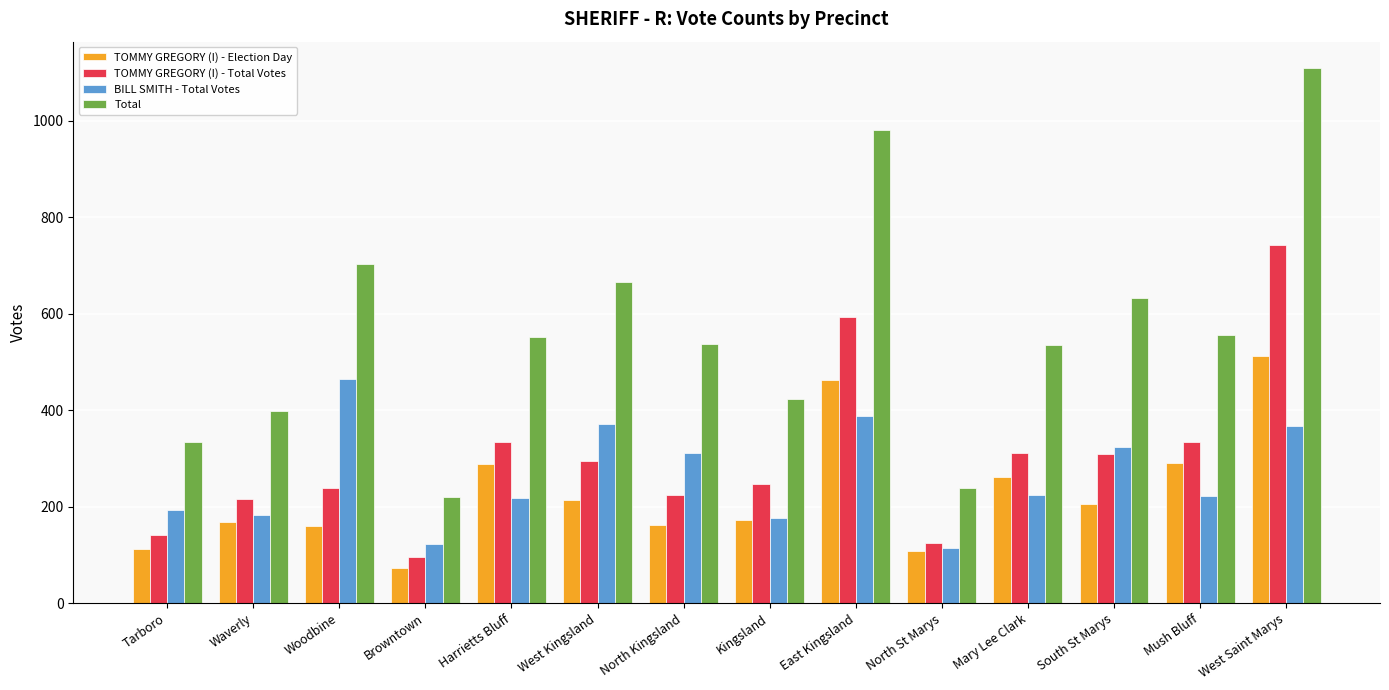

At which category is the sum across all series the highest?

West Saint Marys